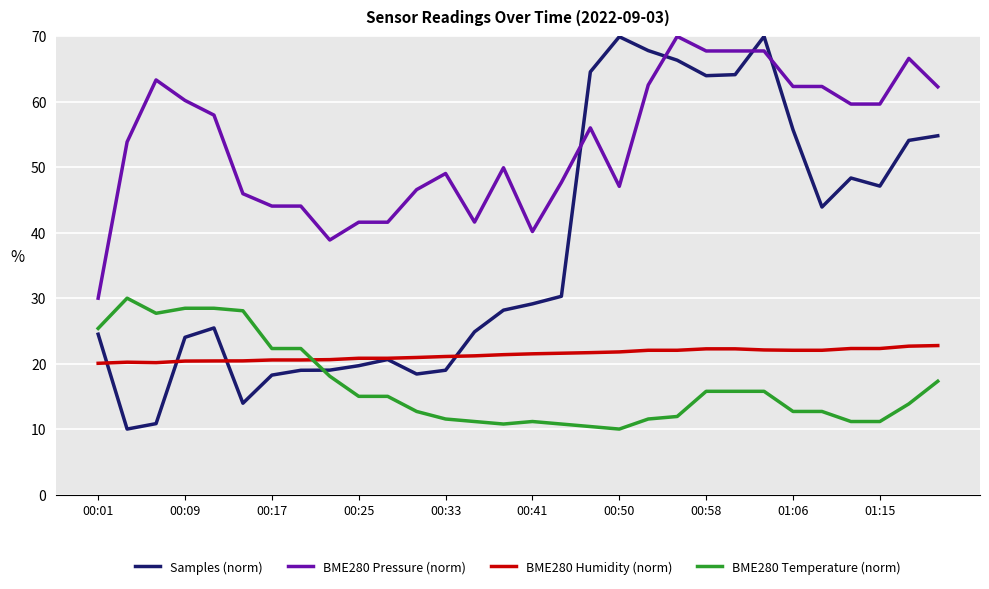

True or false: BME280 Temperature (norm) and BME280 Pressure (norm) cross at least once.

False